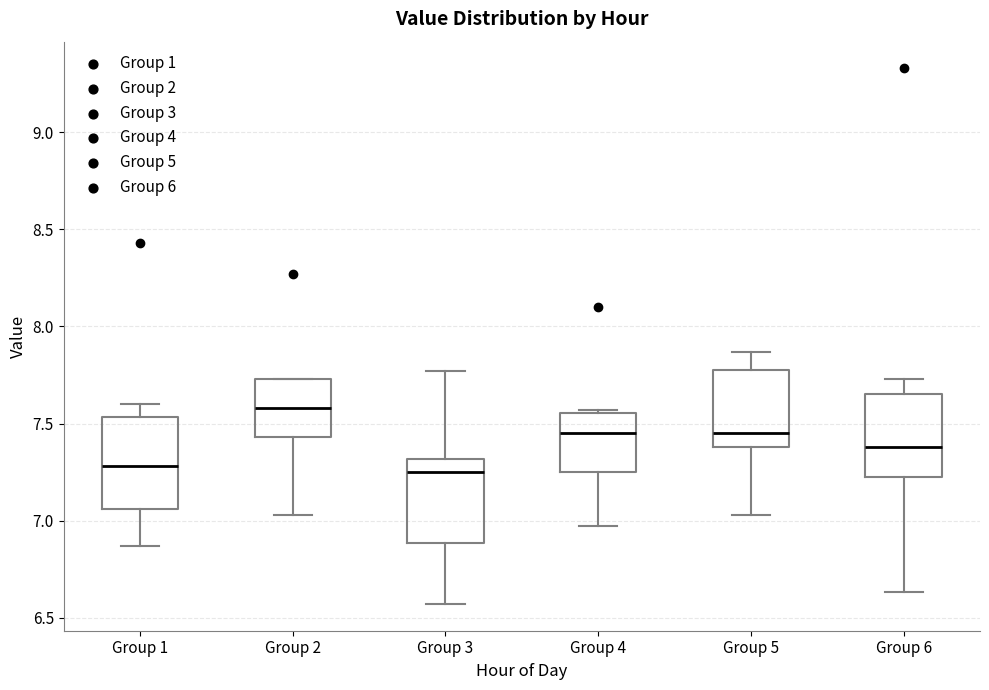

Reading left to right, transcribe this box plot: for each box, give where its median line is, the range the box spans, and where its two whiskers end, as read against the y-axis. The values are not printed on the chart, so give them approximately, as read against the axis.

Group 1: median 7.30, box 7.05 to 7.55, whiskers 6.85 to 7.60
Group 2: median 7.60, box 7.45 to 7.75, whiskers 7.05 to 7.75
Group 3: median 7.25, box 6.90 to 7.30, whiskers 6.55 to 7.75
Group 4: median 7.45, box 7.25 to 7.55, whiskers 6.95 to 7.55 (just above the box's upper edge)
Group 5: median 7.45, box 7.40 to 7.80, whiskers 7.05 to 7.85
Group 6: median 7.40, box 7.25 to 7.65, whiskers 6.65 to 7.75